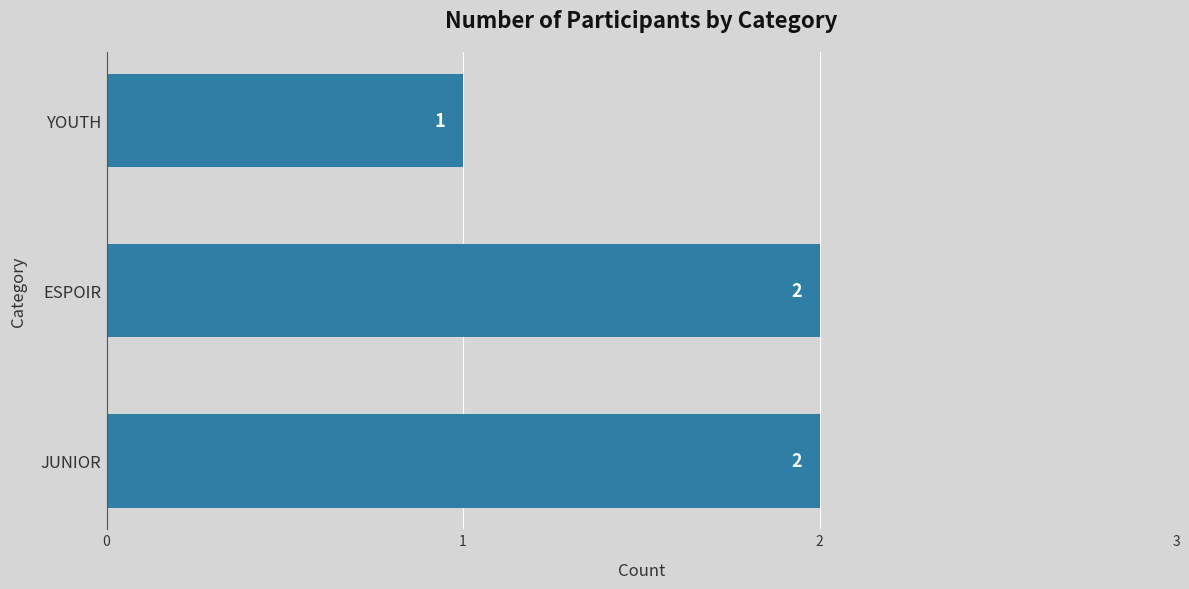

The chart shows a value of 3 at JUNIOR. True or false?

False